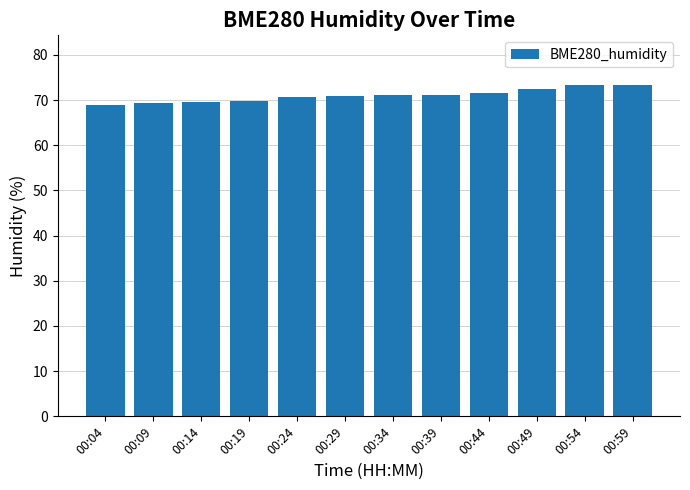

What is the difference between the values at 00:44 and 00:54?

1.7